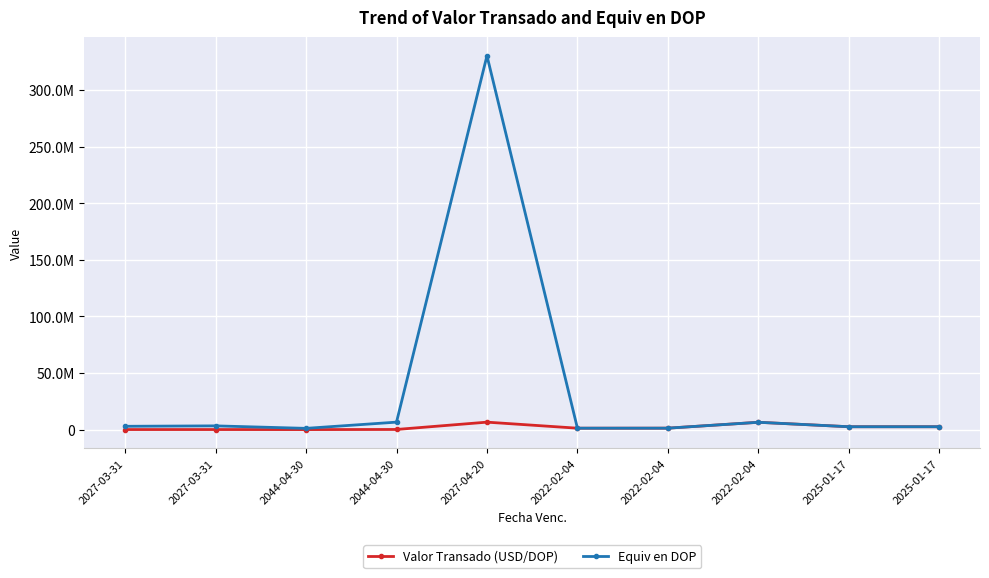

Does the chart display data point markers on the line(s)?

Yes